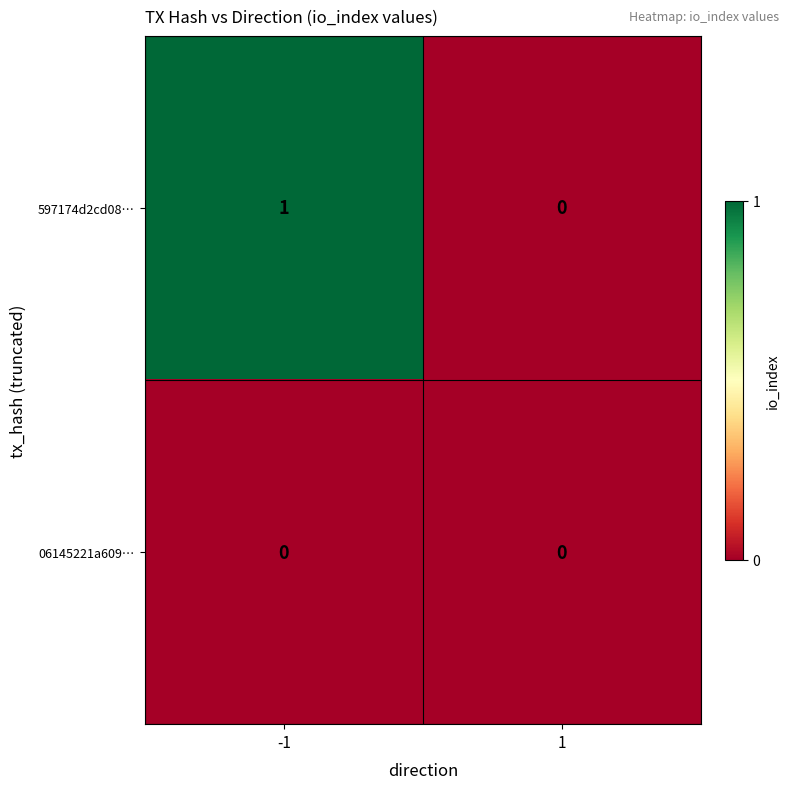

The value of 06145221a609… at -1 is 0. True or false?

True